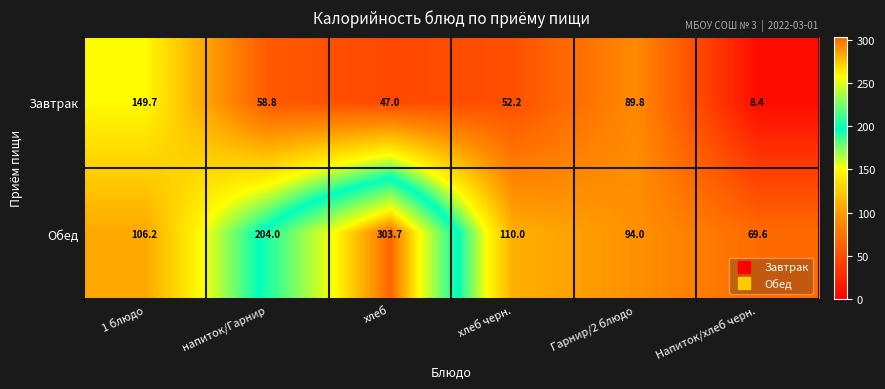

How many data points does each series have?

6